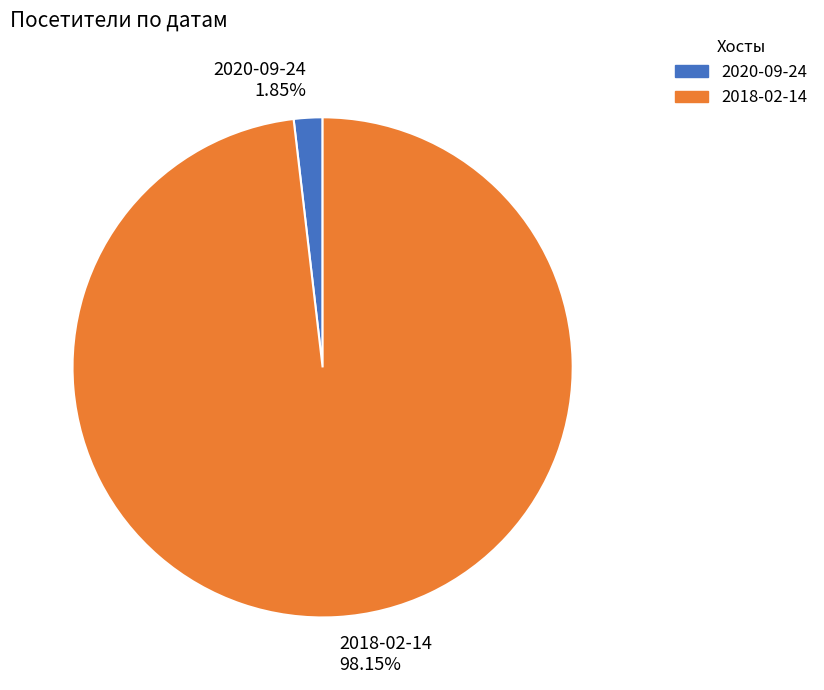

Rank the categories by value from highest to lowest.

2018-02-14, 2020-09-24